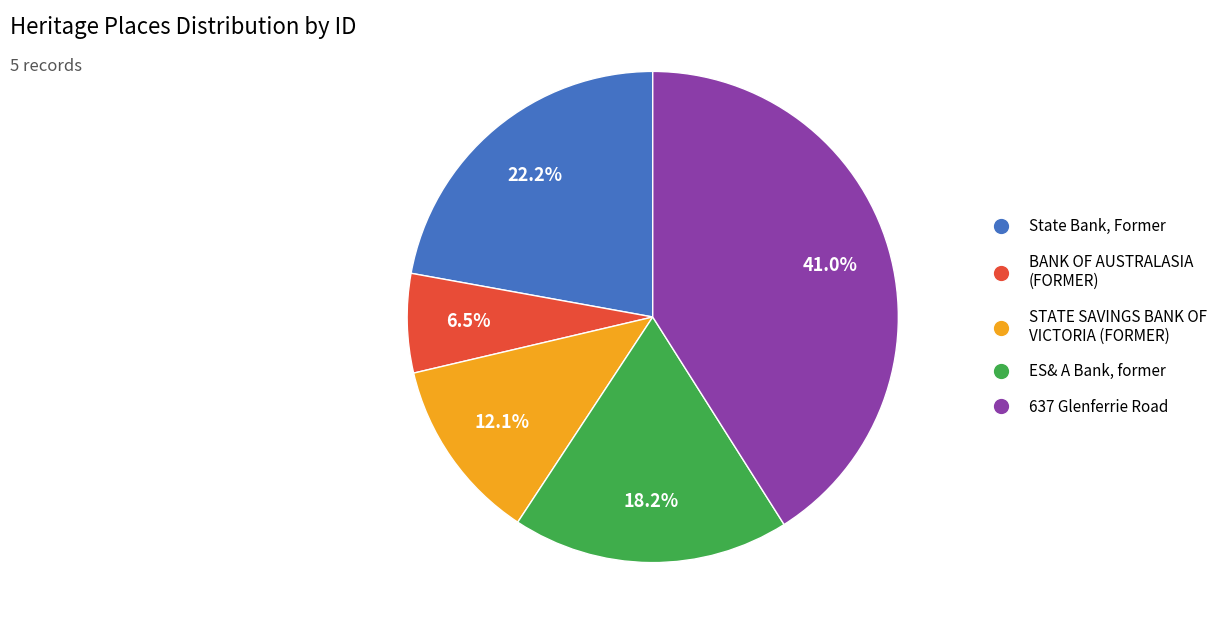

Does STATE SAVINGS BANK OF VICTORIA (FORMER) represent more than half of the total?

No